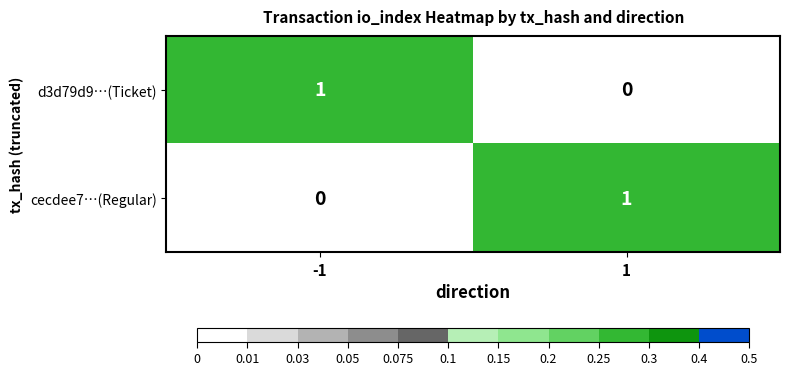

How many positive values does the cecdee7…(Regular) series have?

1